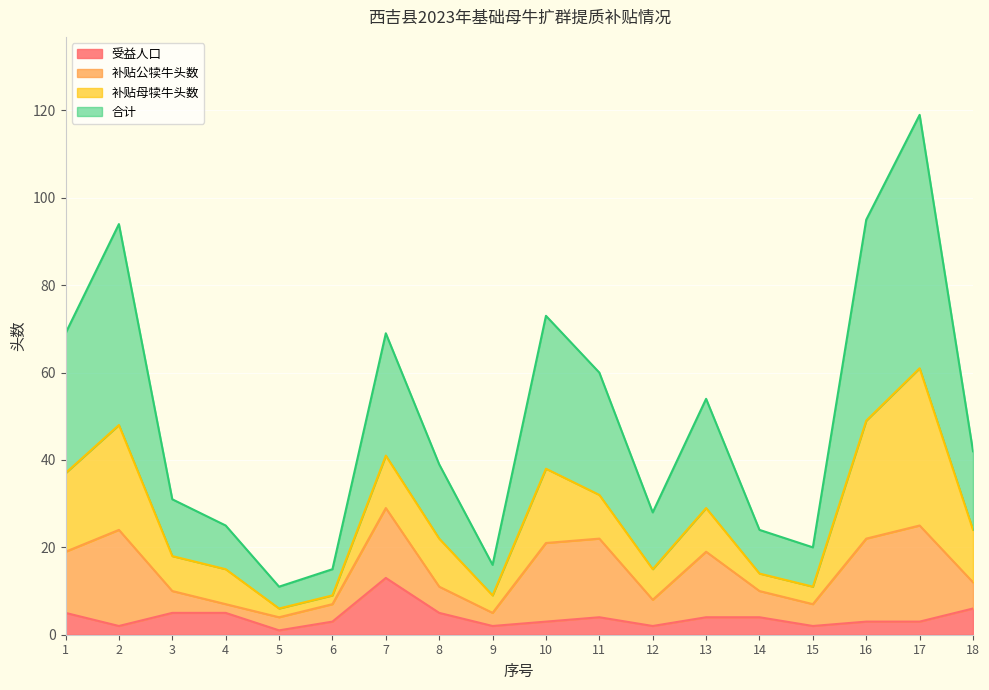

At which category is the sum across all series the highest?

17